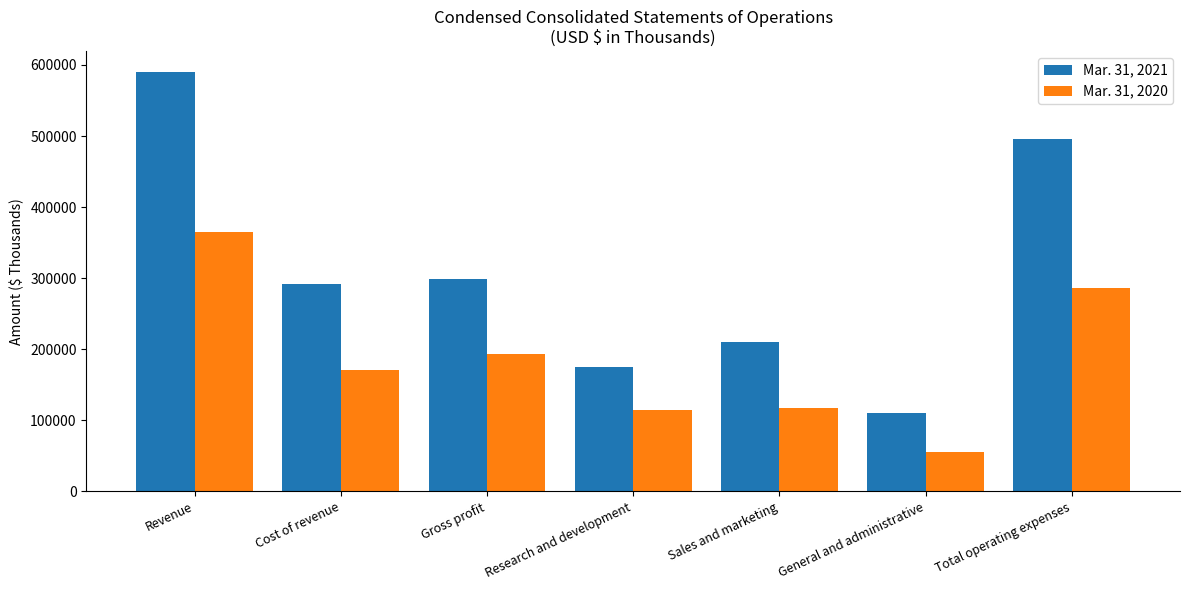

Rank the series at Research and development from lowest to highest value.

Mar. 31, 2020, Mar. 31, 2021